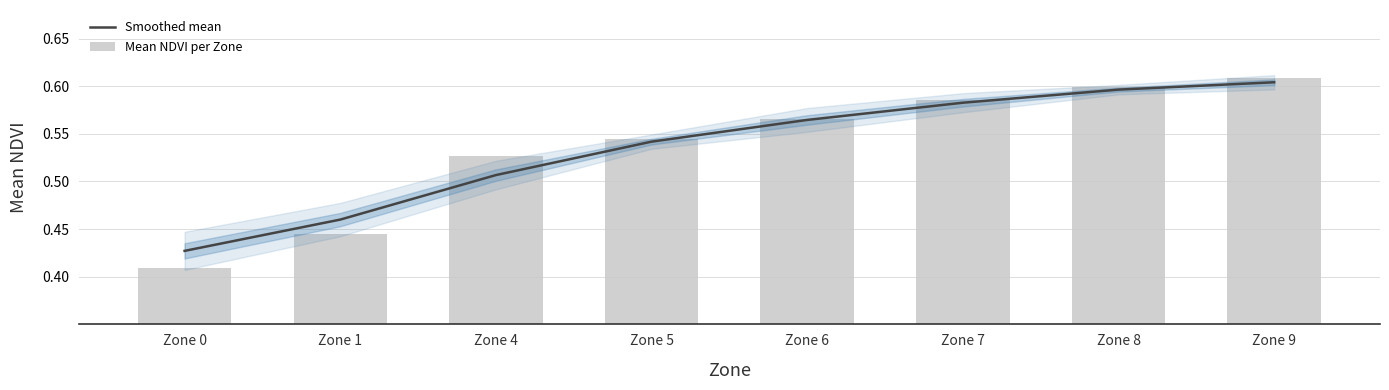

At Zone 7, list the series in order from smallest to largest.

Smoothed mean, Mean NDVI per Zone